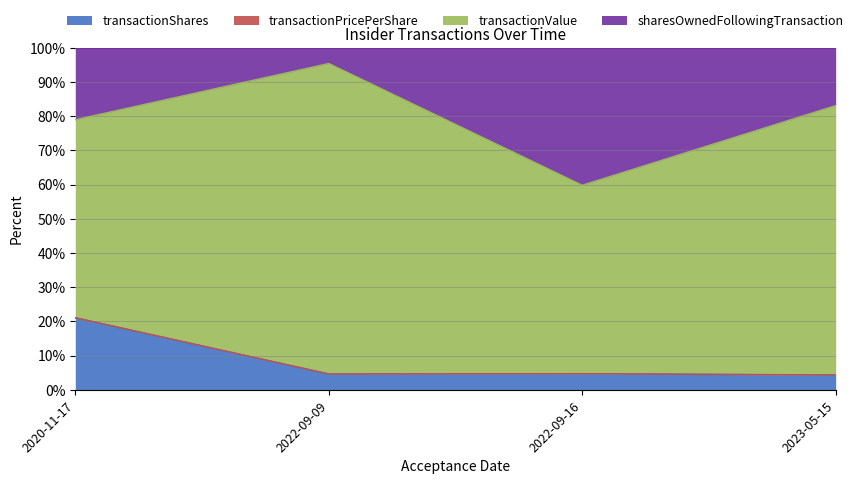

Which series has the largest range (max minus min)?

transactionValue